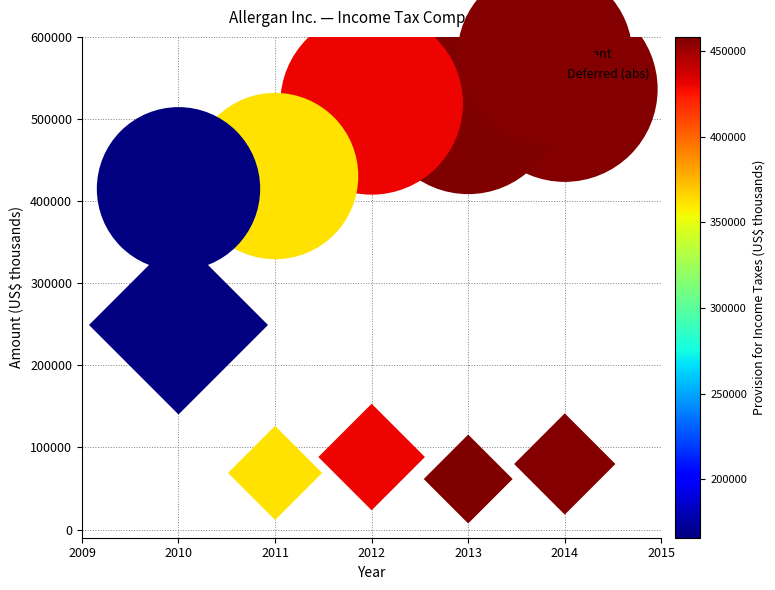

How many data points are displayed?

10